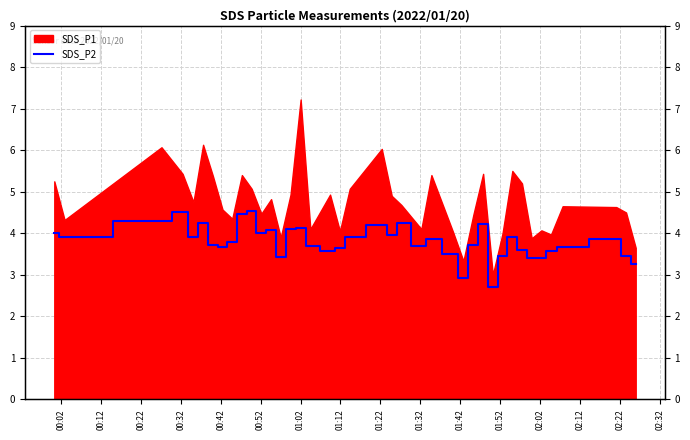

True or false: there are more than 0 points higher than both neighbors.

True